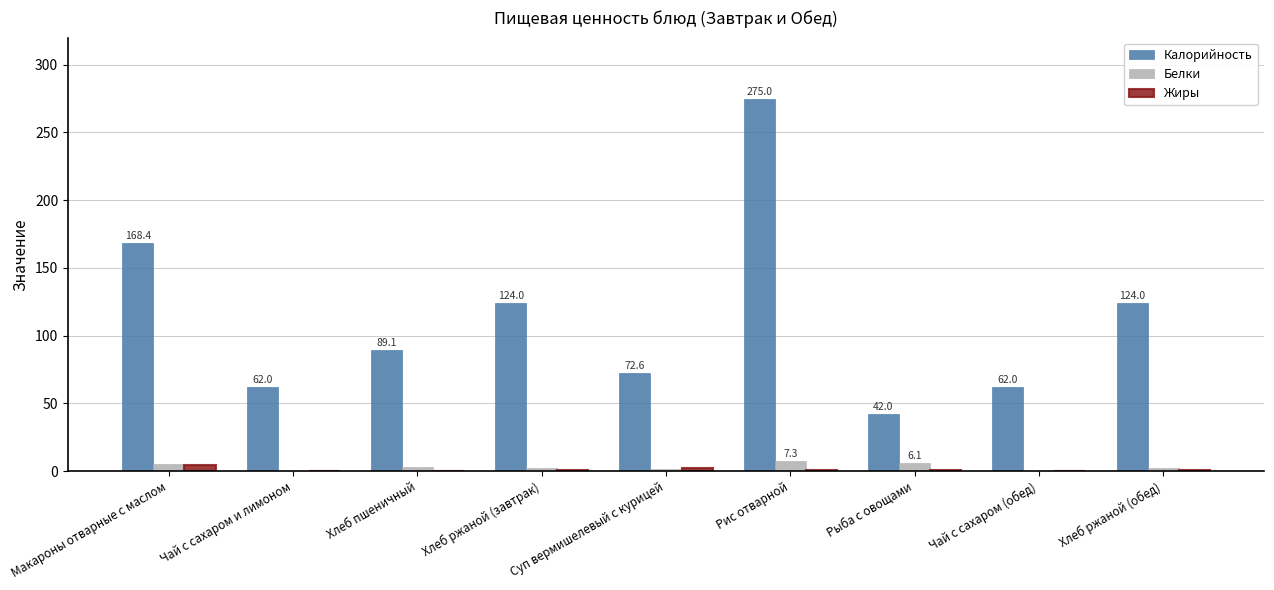

Is it true that Жиры equals 0.4 at Хлеб пшеничный?

True